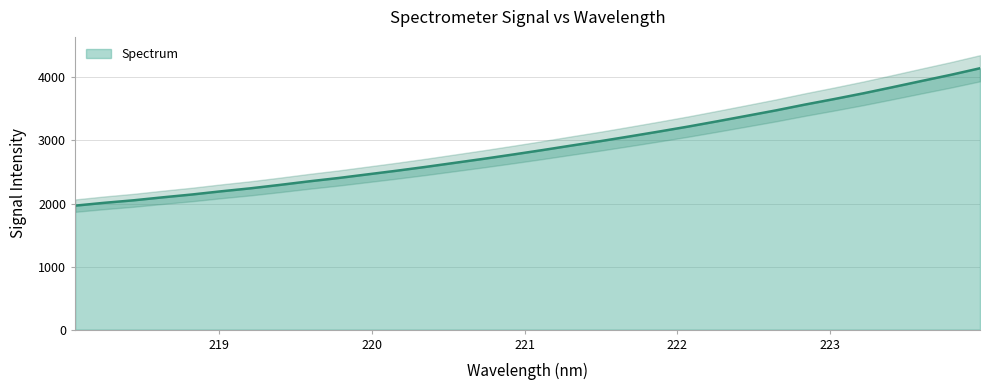

Reading left to right, extract all data points from this chart.

218.0596=1966.5	218.2508=2011.5	218.442=2051.3	218.6332=2098.5	218.8244=2143.4	219.0156=2194.1	219.2067=2241.3	219.3979=2295.1	219.589=2351.6	219.7801=2404.0	219.9712=2462.1	220.1623=2520.0	220.3533=2581.1	220.5444=2645.6	220.7354=2710.3	220.9264=2777.9	221.1174=2847.4	221.3083=2919.9	221.4993=2990.4	221.6902=3065.4	221.8812=3142.1	222.0721=3221.1	222.263=3305.0	222.4538=3390.7	222.6447=3477.1	222.8355=3569.6	223.0264=3657.1	223.2172=3748.1	223.408=3845.0	223.5987=3943.8	223.7895=4041.2	223.9802=4145.4